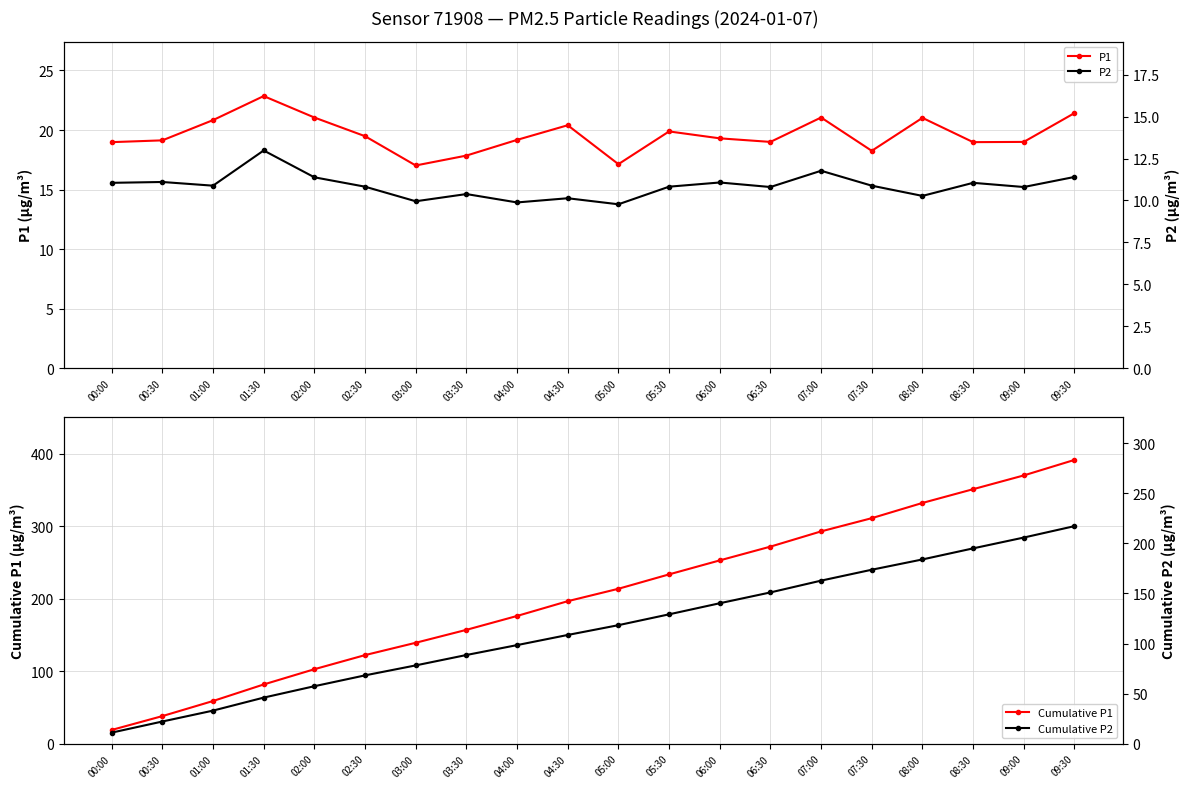

Does the chart have visible grid lines?

Yes